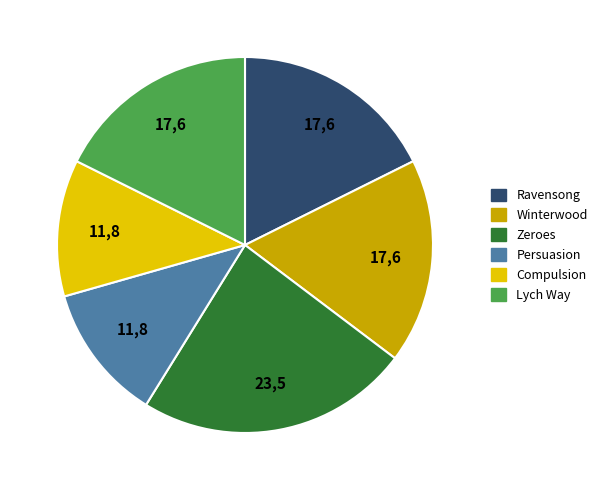

What is the largest slice in the pie chart?

Zeroes